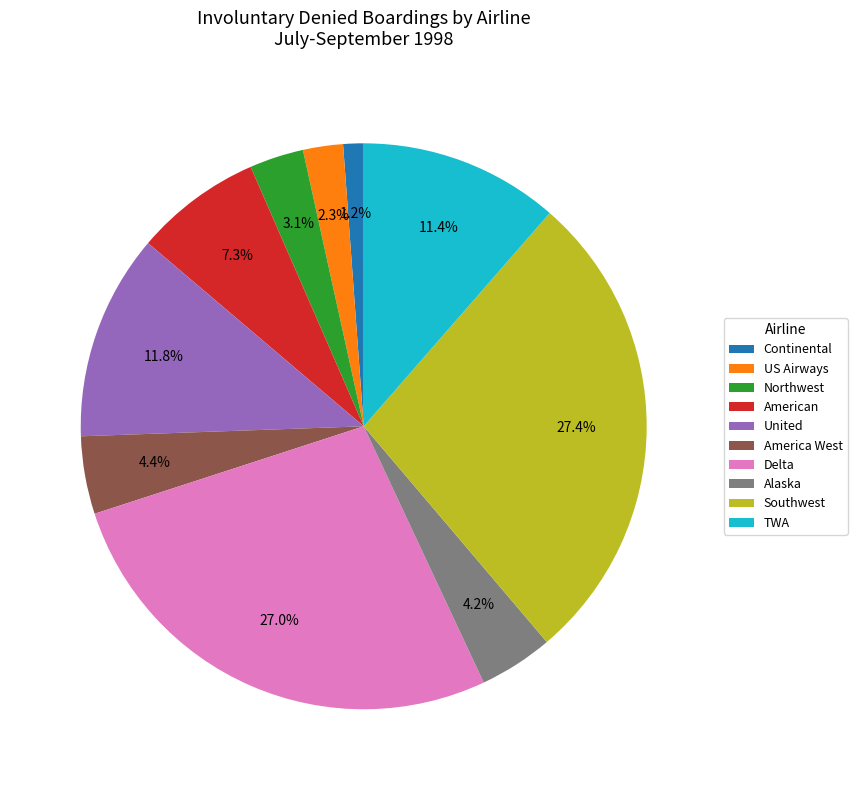

To the nearest percent, what portion does Northwest represent?

3%